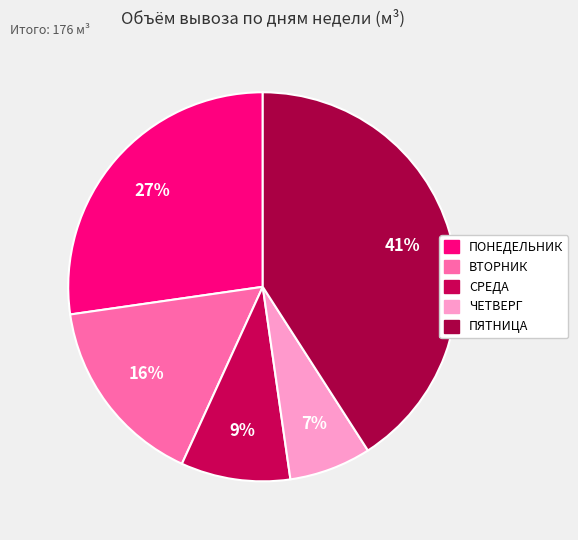

Is there any slice that represents more than half of the pie?

No